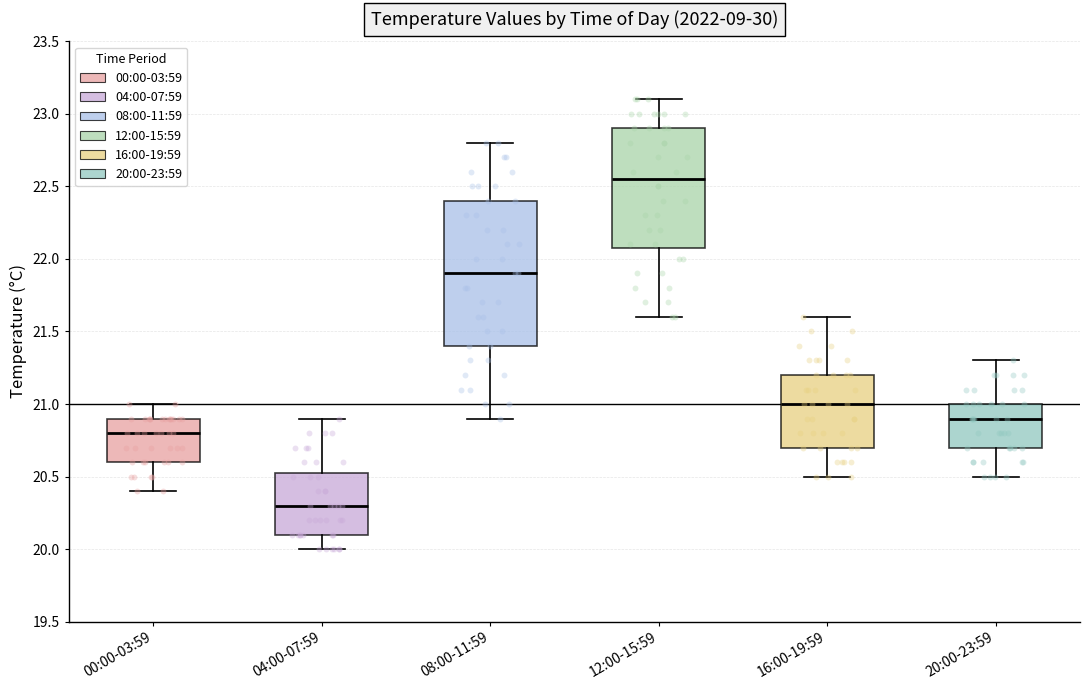

Reading left to right, read every box against the y-axis: the position of its median line, the range the box covers, and the ends of its whiskers. The values are not printed on the chart, so give them approximately, as read against the axis.

00:00-03:59: median 20.80, box 20.60 to 20.90, whiskers 20.40 to 21.00
04:00-07:59: median 20.30, box 20.10 to 20.55, whiskers 20.00 to 20.90
08:00-11:59: median 21.90, box 21.40 to 22.40, whiskers 20.90 to 22.80
12:00-15:59: median 22.55, box 22.10 to 22.90, whiskers 21.60 to 23.10
16:00-19:59: median 21.00, box 20.70 to 21.20, whiskers 20.50 to 21.60
20:00-23:59: median 20.90, box 20.70 to 21.00, whiskers 20.50 to 21.30